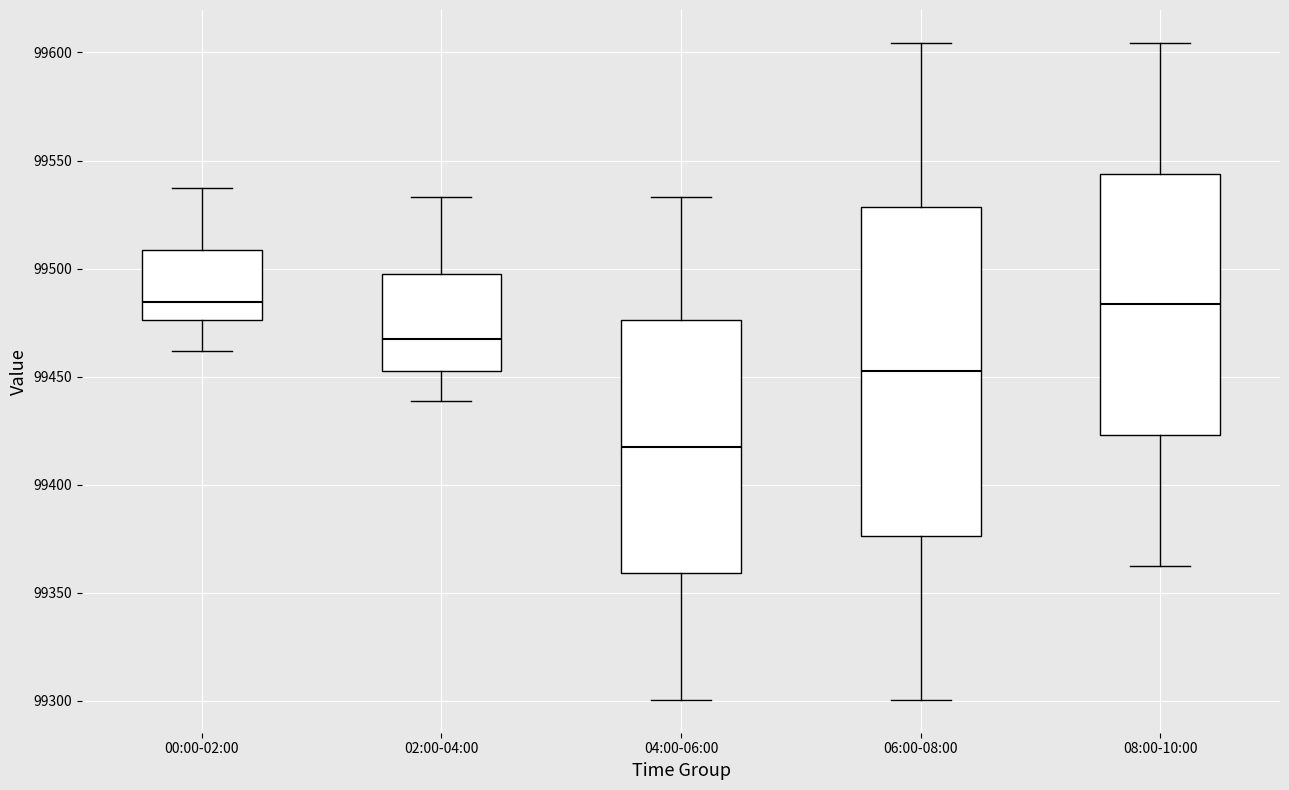

Which box is the tallest, from its lower edge to its upper edge?

06:00-08:00